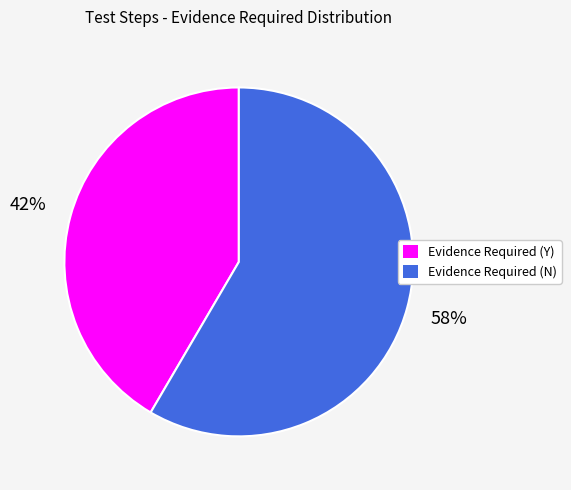

To the nearest percent, what is the combined percentage of Evidence Required (Y) and Evidence Required (N)?

100%